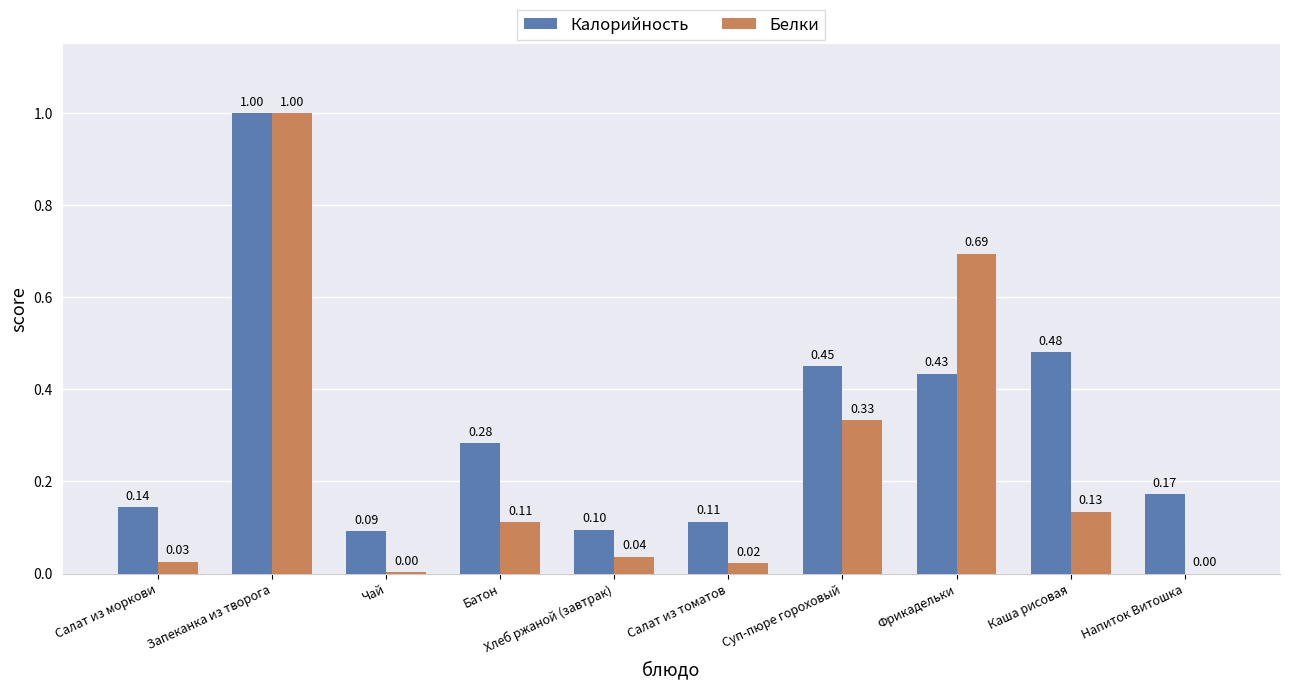

What is the maximum value shown in the chart?

1.0